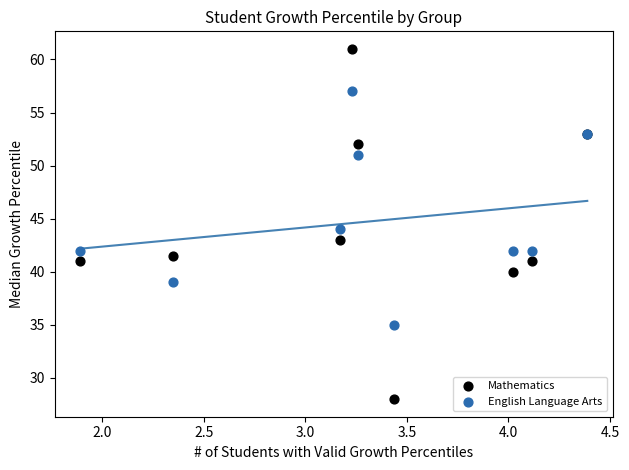

What are all the series names shown in the legend?

Mathematics, English Language Arts